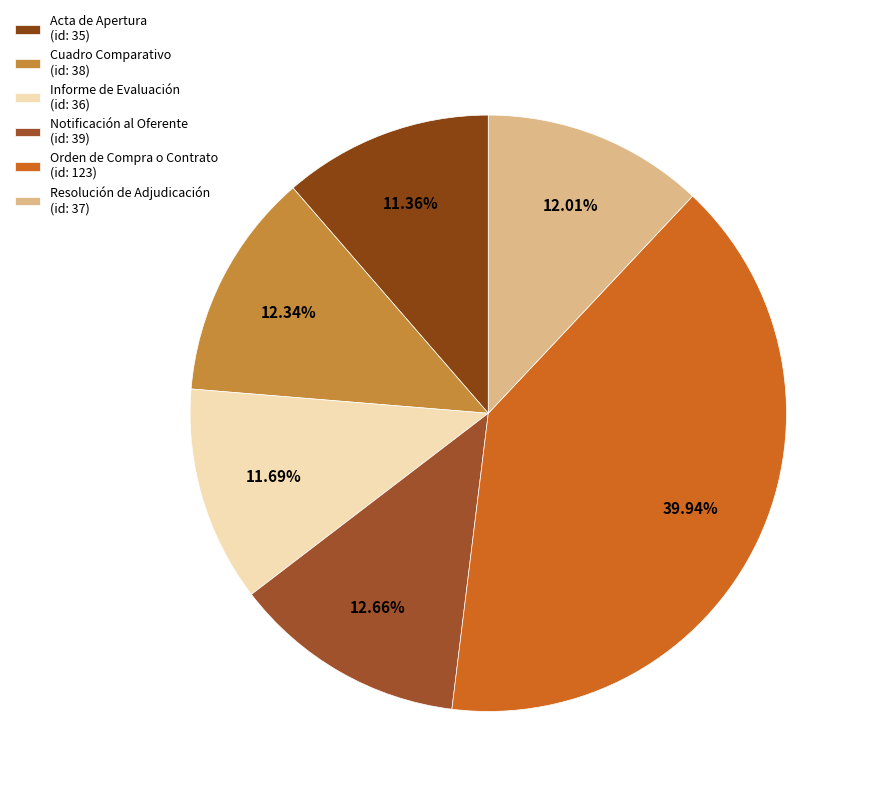

How many segments does this pie chart have?

6